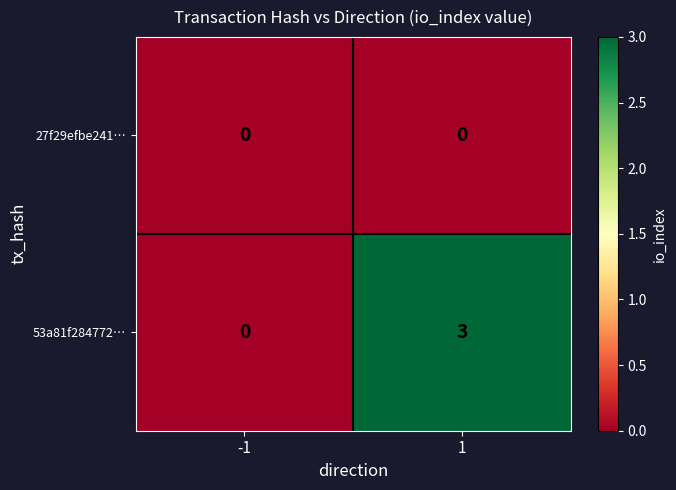

How many distinct data groups are displayed?

2